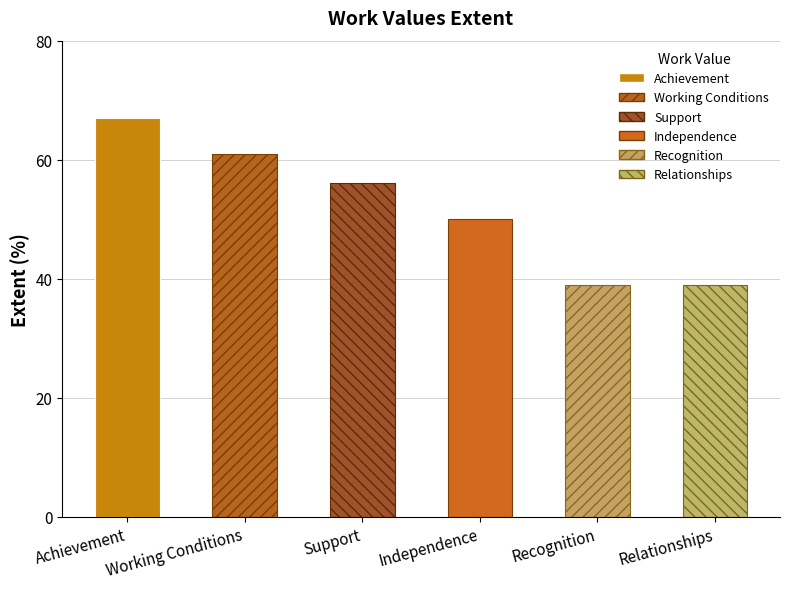

Reading left to right, list all the values displayed in this chart.

67	61	56	50	39	39